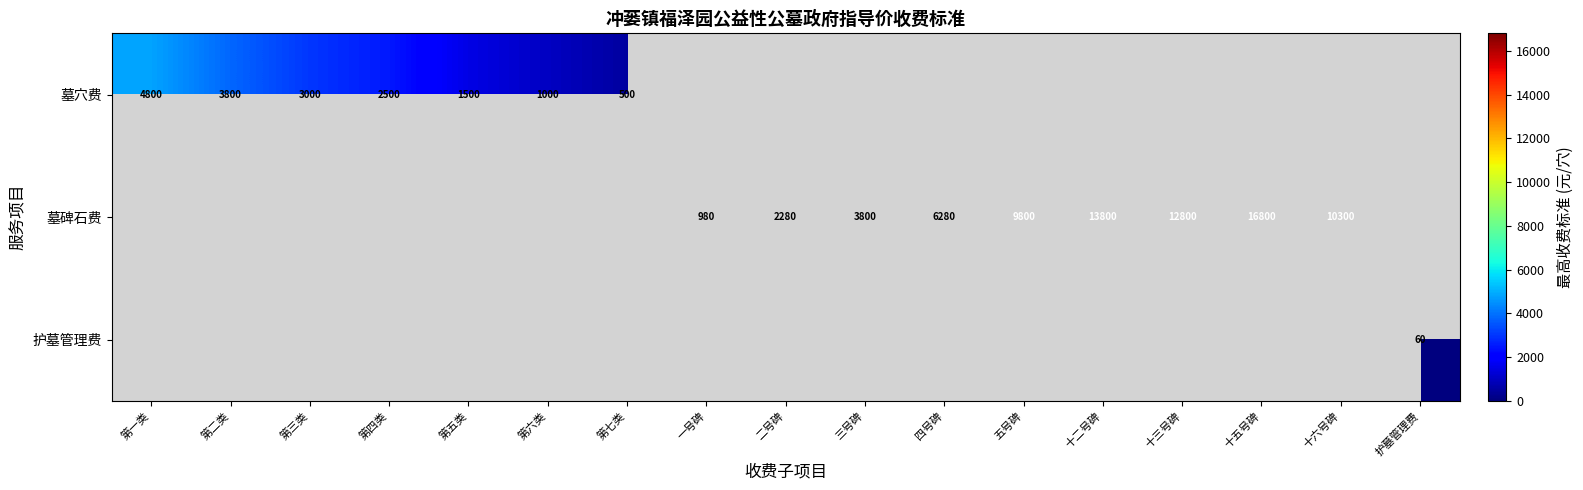

What is the smallest value displayed?

60.0